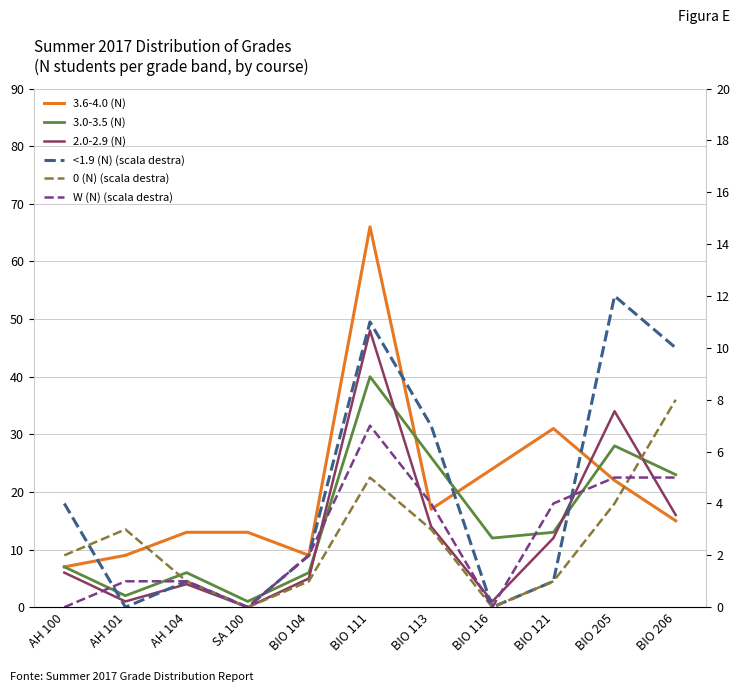

Which has a higher value, AH 104 or BIO 116?

BIO 116